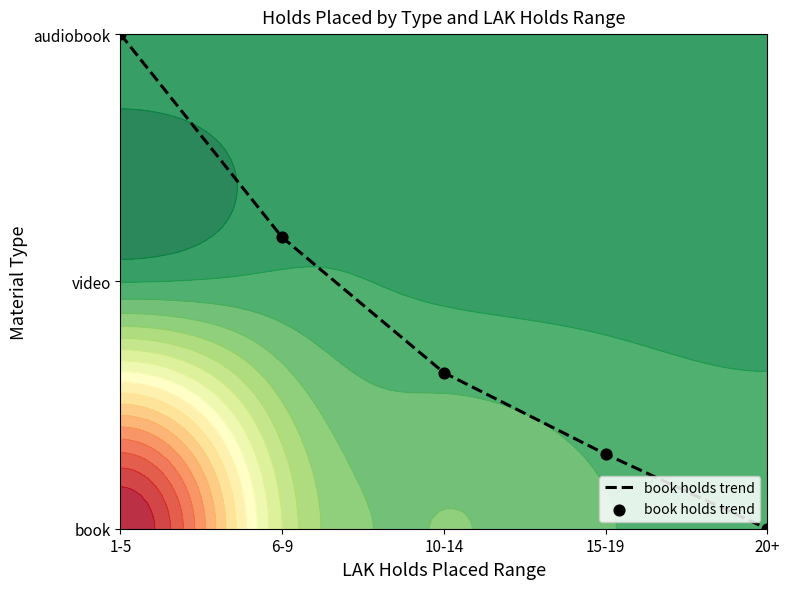

Which label corresponds to the smallest value in the chart?

20+